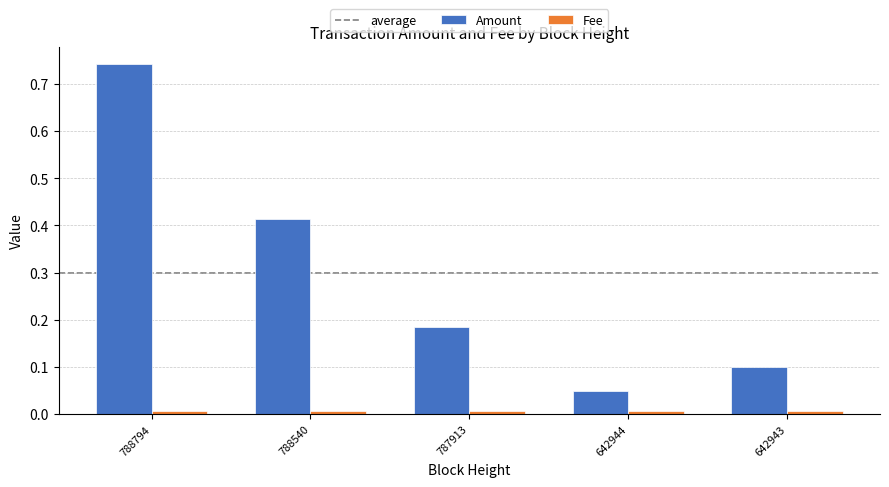

Which category has the highest value in the Amount series?

788794